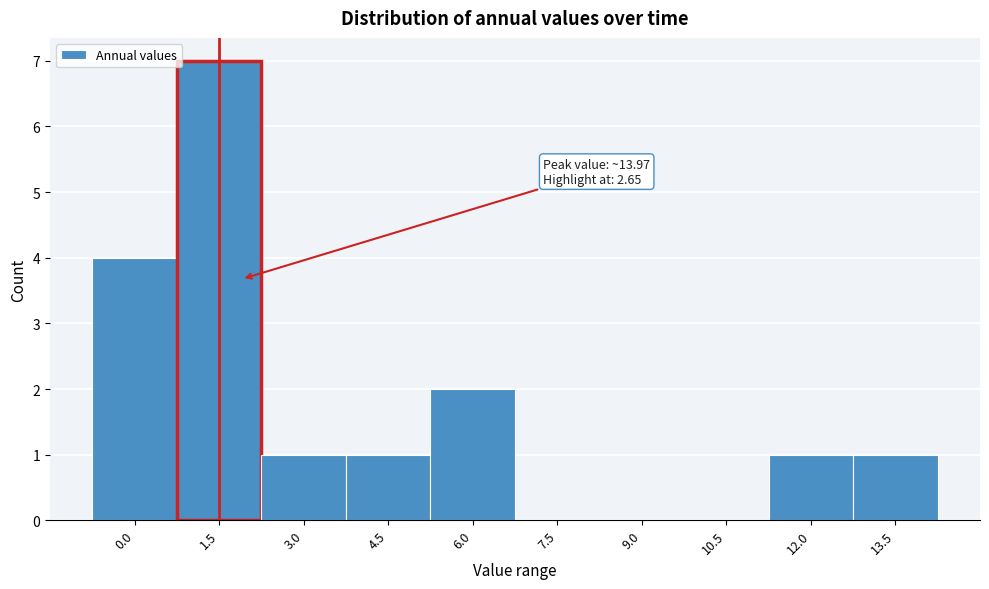

Reading left to right, extract all data points from this chart.

0.0=4	1.5=7	3.0=1	4.5=1	6.0=2	7.5=0	9.0=0	10.5=0	12.0=1	13.5=1